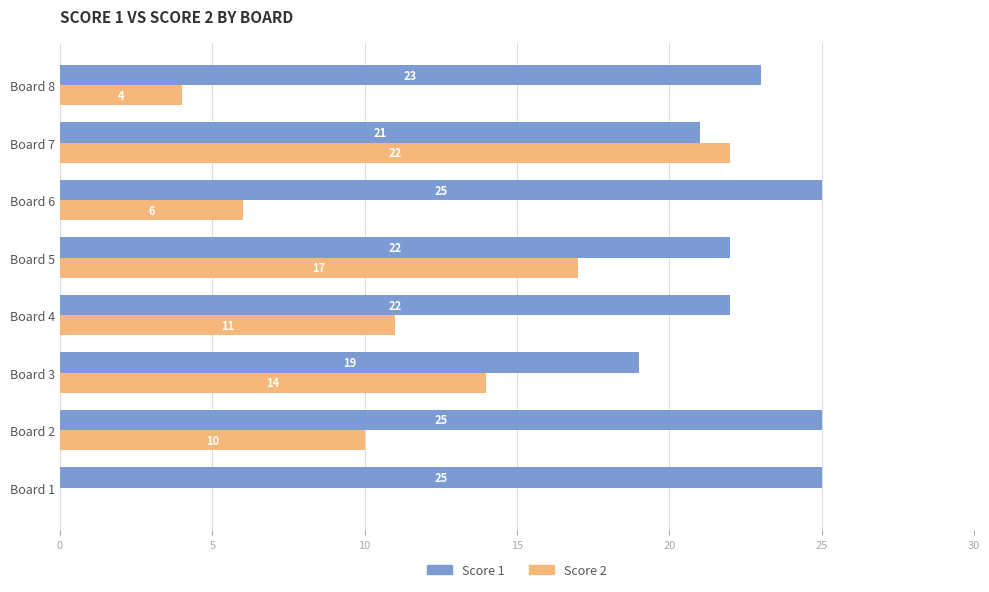

What is the maximum value for Score 2?

22